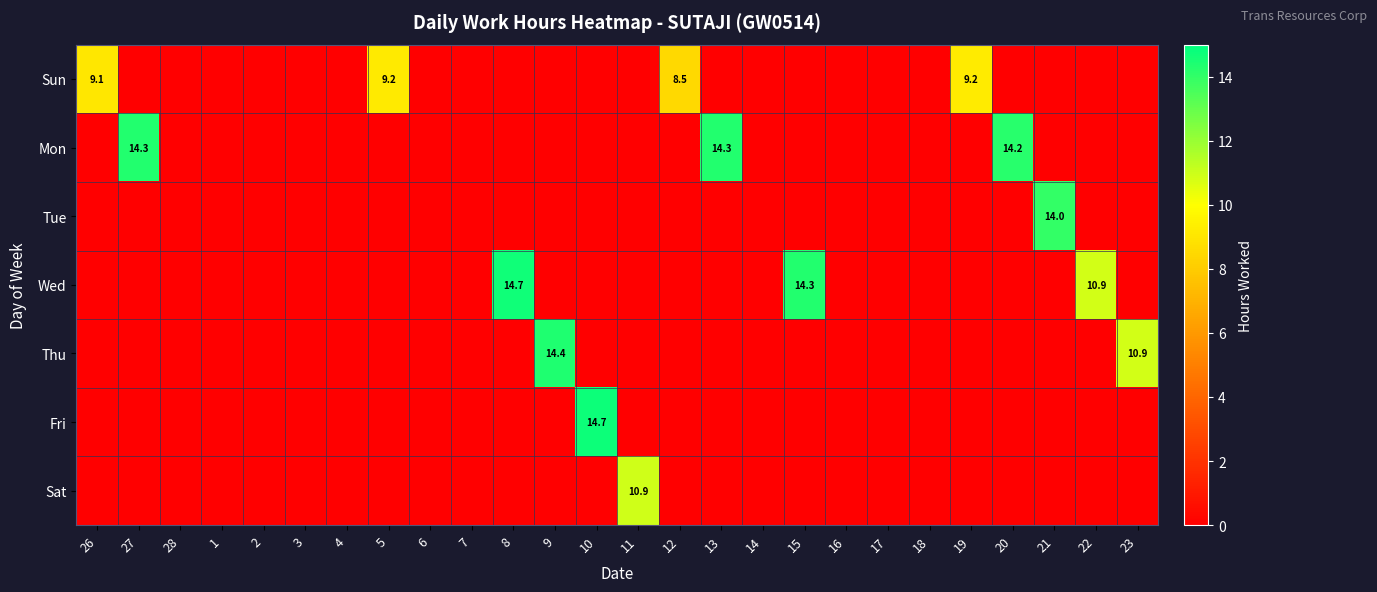

Which label corresponds to the smallest value in the chart?

27